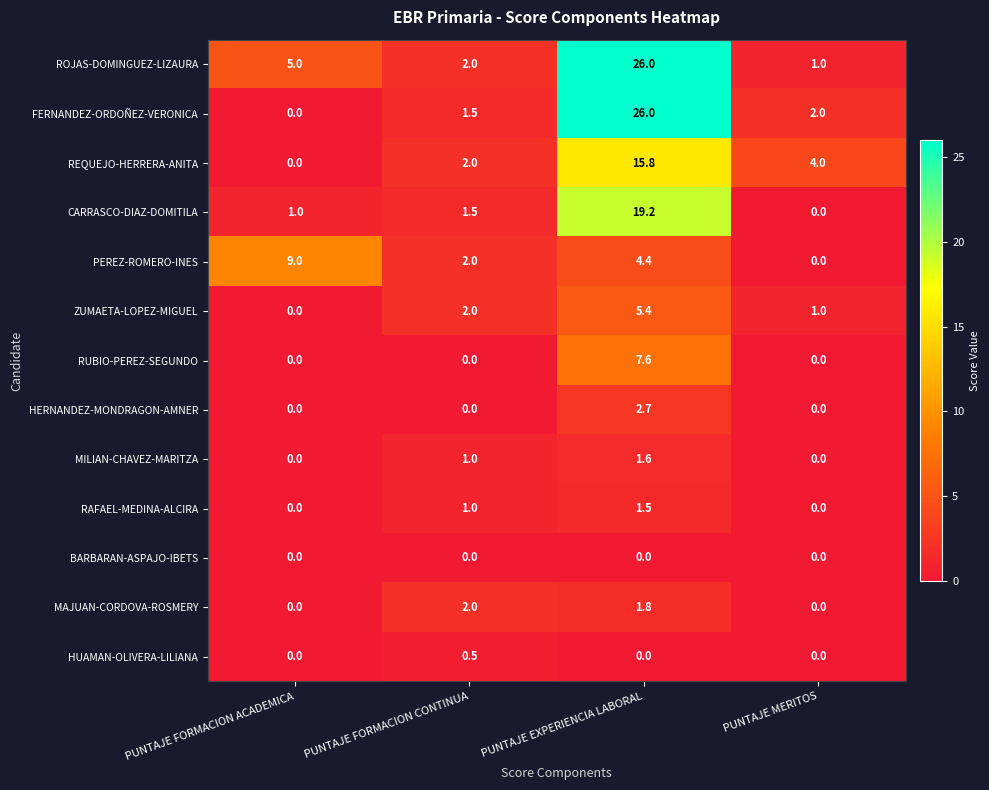

How many HERNANDEZ-MONDRAGON-AMNER values are between 0 and 2?

3